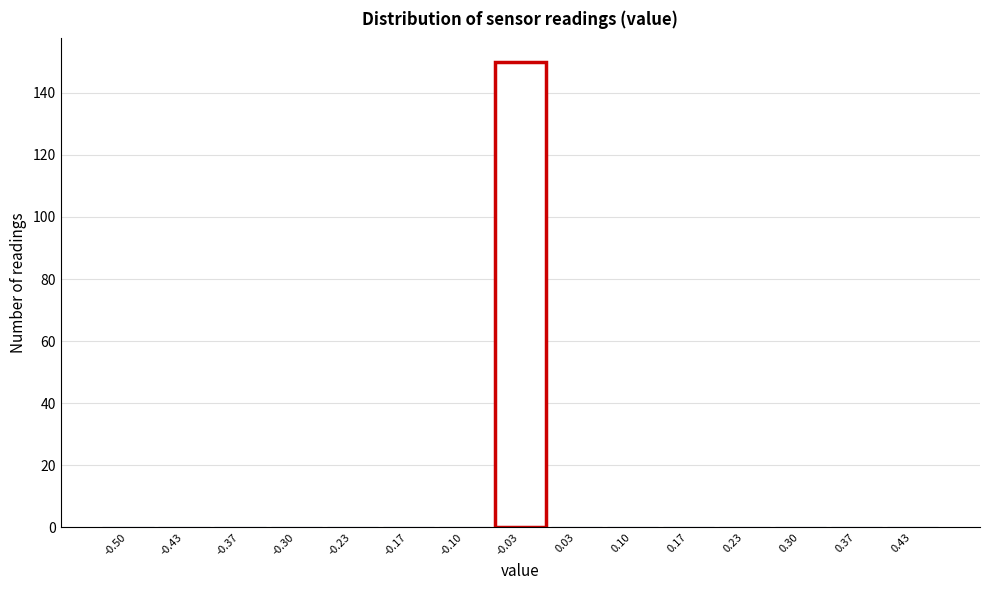

Reading left to right, extract all data points from this chart.

-0.50=0	-0.43=0	-0.37=0	-0.30=0	-0.23=0	-0.17=0	-0.10=0	-0.03=150	0.03=0	0.10=0	0.17=0	0.23=0	0.30=0	0.37=0	0.43=0